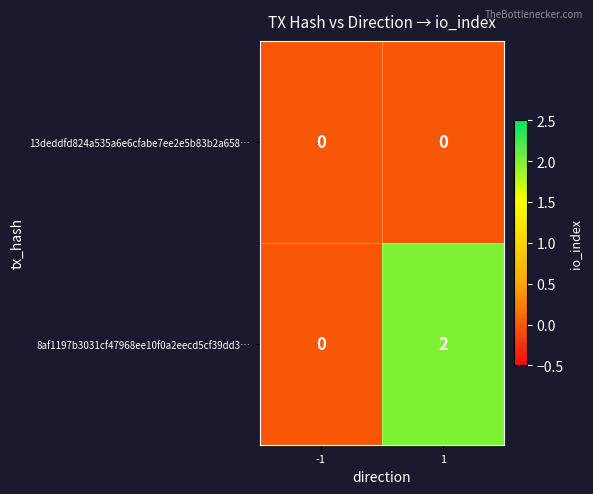

List the series in order of their peak value, lowest first.

13deddfd824a535a6e6cfabe7ee2e5b83b2a658…, 8af1197b3031cf47968ee10f0a2eecd5cf39dd3…